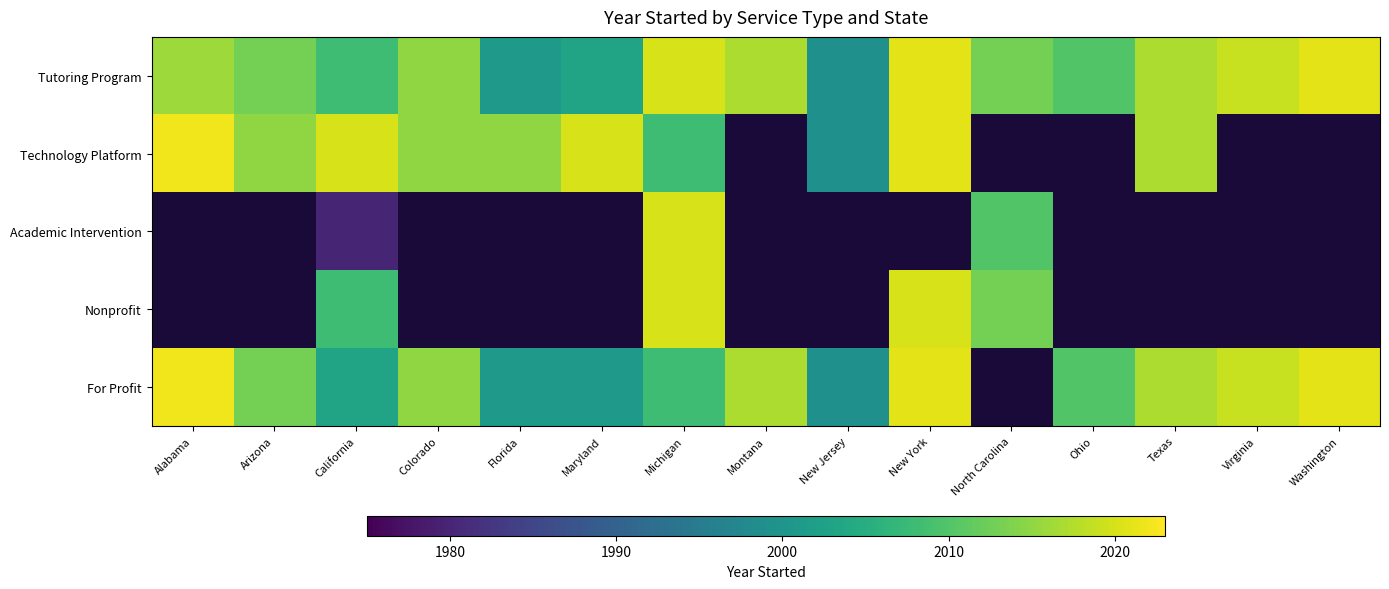

List the series in order of their peak value, highest first.

Technology Platform, Academic Intervention, Nonprofit, For Profit, Tutoring Program